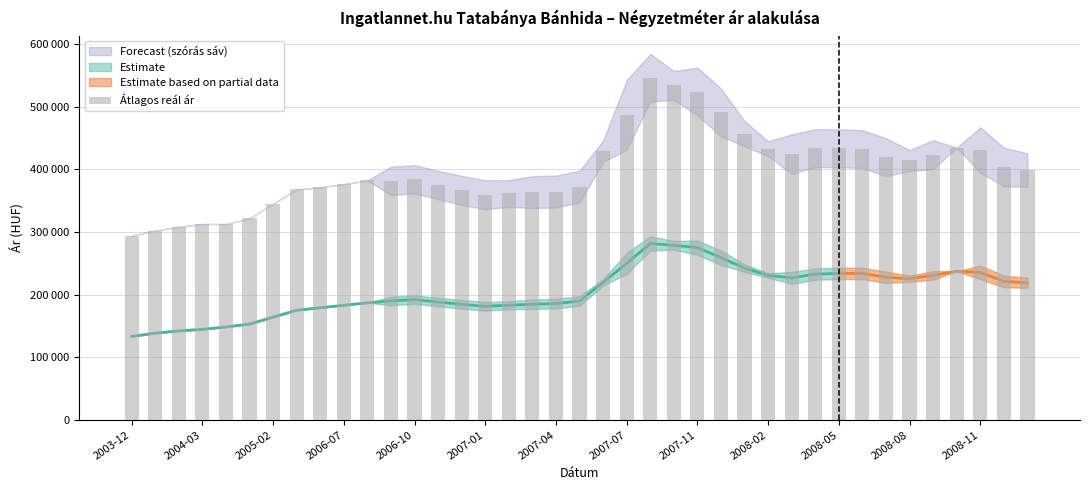

The chart shows a value of 280670 at 31. True or false?

False